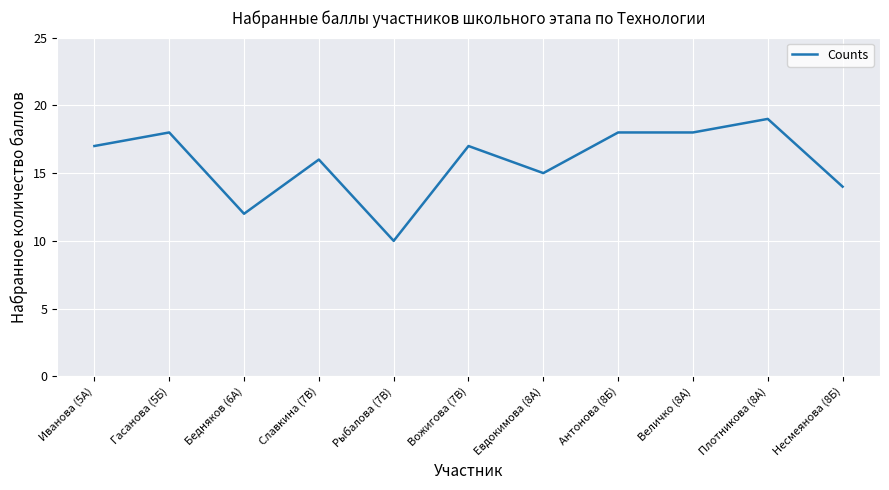

What is the ratio of the value at Величко (8А) to the value at Плотникова (8А)?

0.9